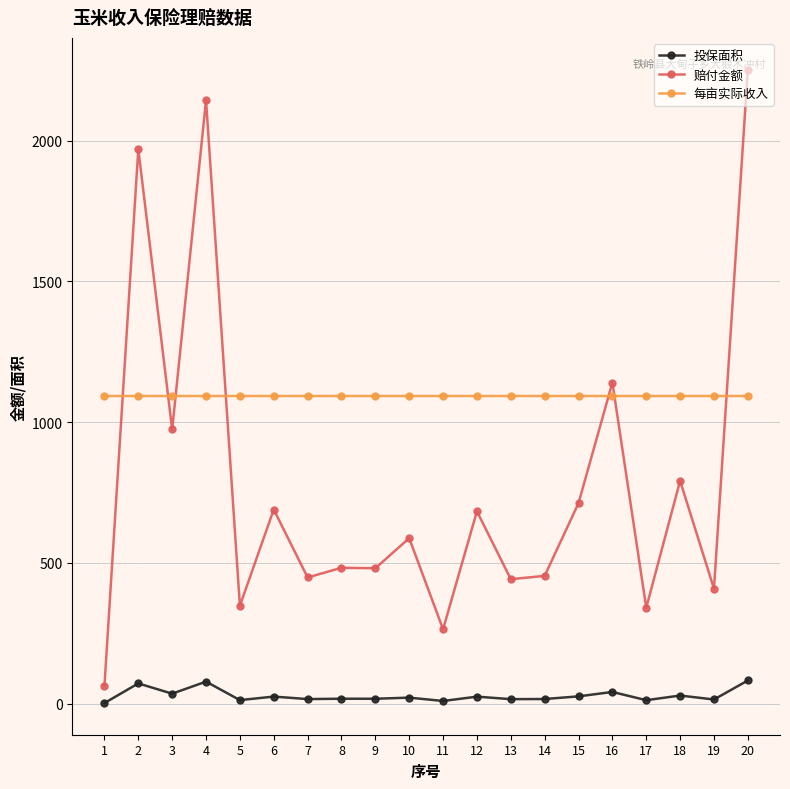

What is the difference between the highest and lowest values at 2?

1897.3